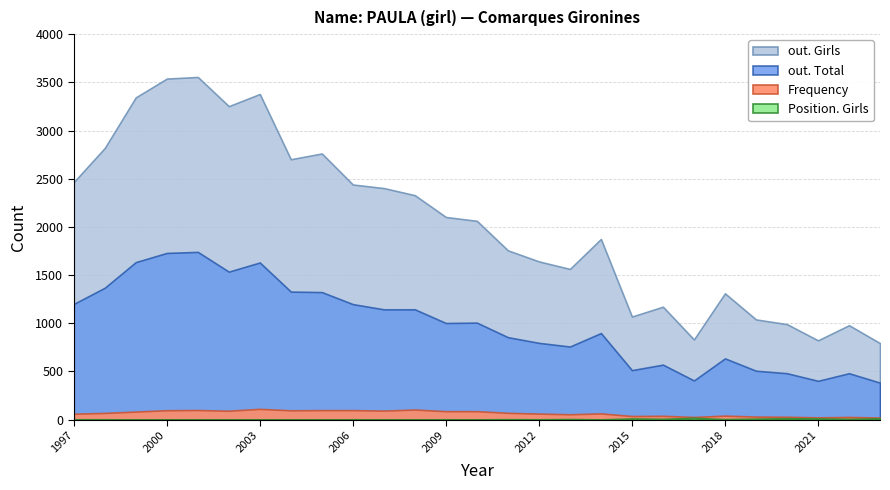

True or false: out. Girls and Frequency cross at least once.

False